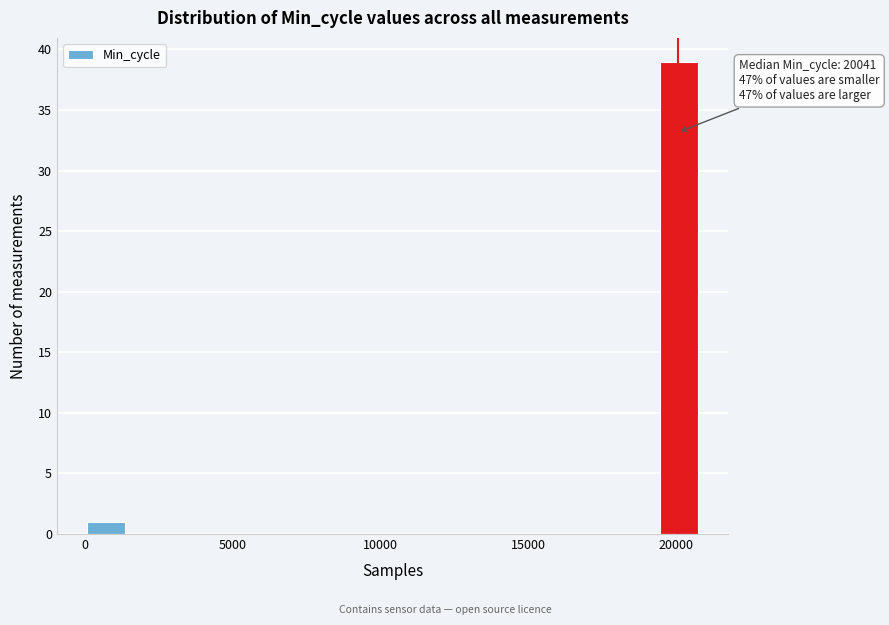

Around what value on the x-axis is the tallest bar? Give the approximate position of its centre, as read against the axis.

20000